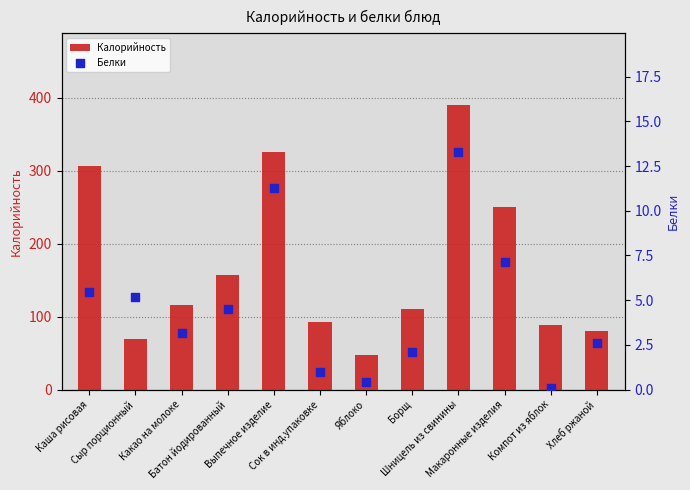

Which series has the largest Y range (max minus min)?

Калорийность